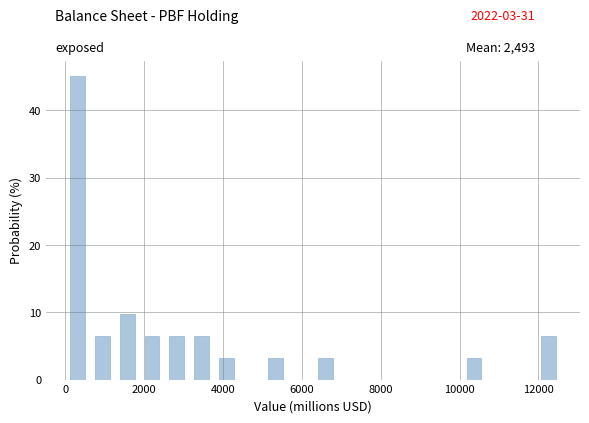

Read against the x-axis, roughly where is the centre of the tallest bar?

400